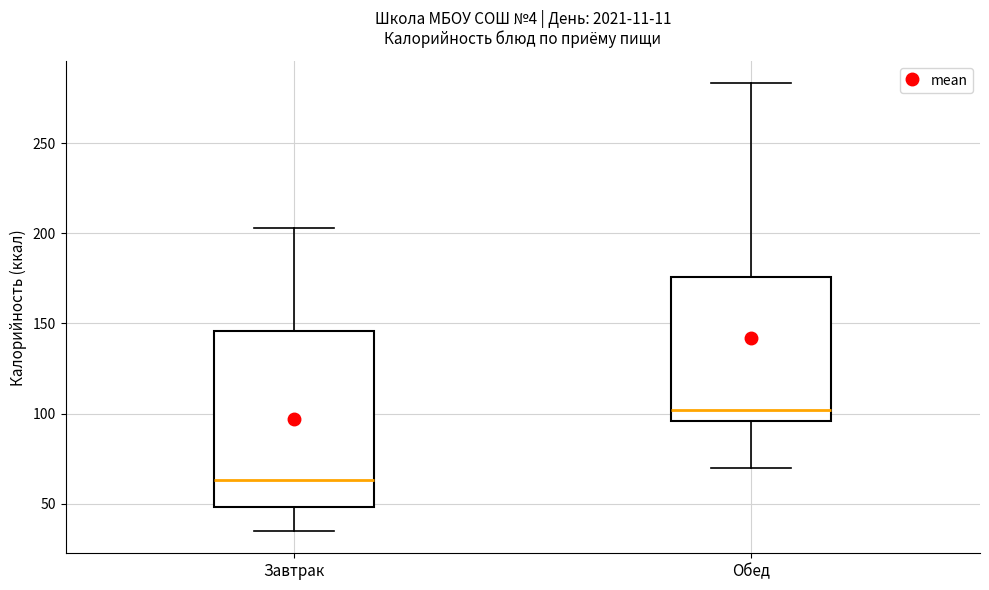

Where does the median line of the box for Обед sit on the y-axis? The values are not printed on the chart, so give them approximately, as read against the axis.

100